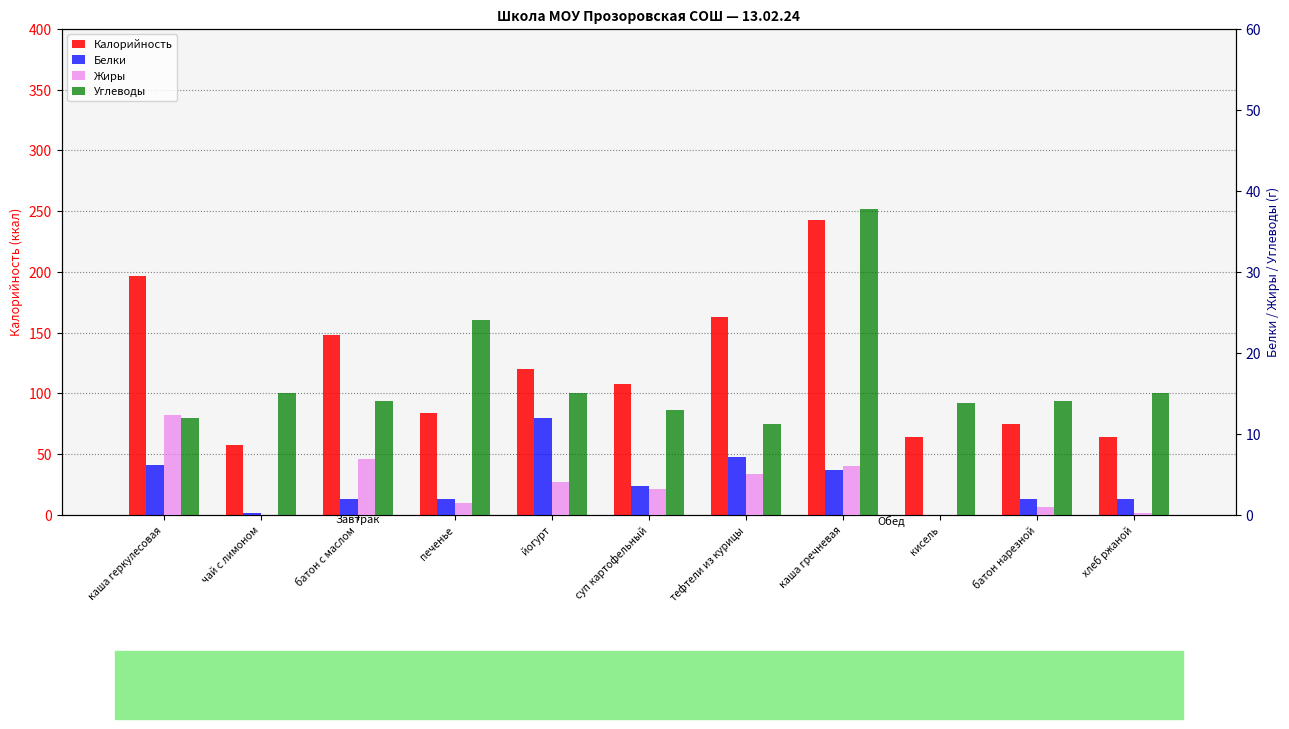

What is the total value across all series at суп картофельный?

127.8